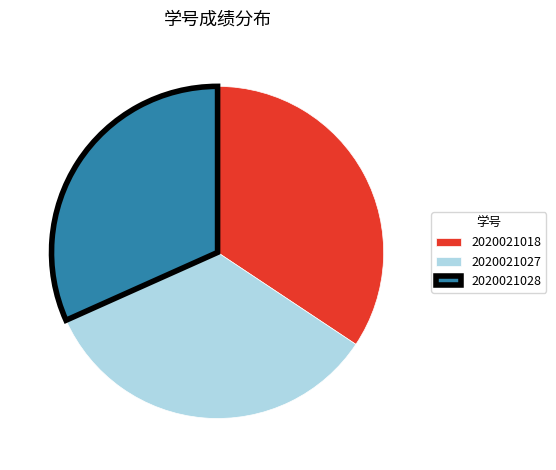

Which category has the smallest portion of the pie?

2020021028